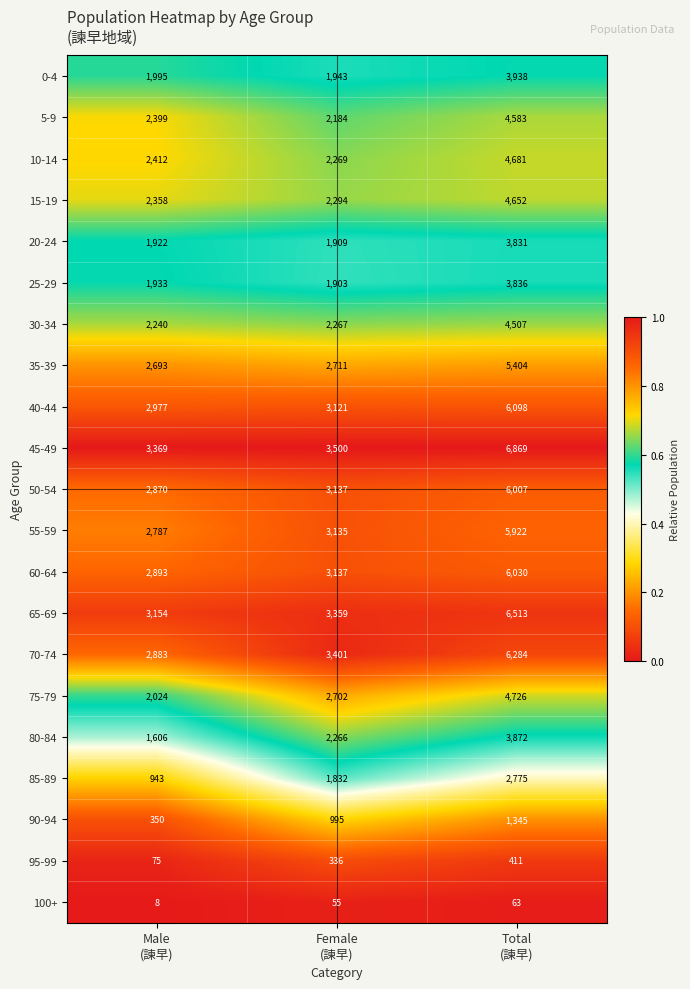

Which series has the largest range (max minus min)?

45-49